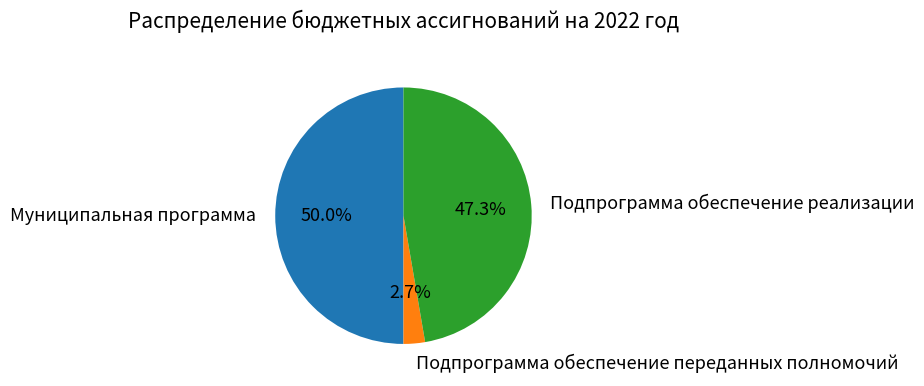

Count the number of slices in the pie.

3